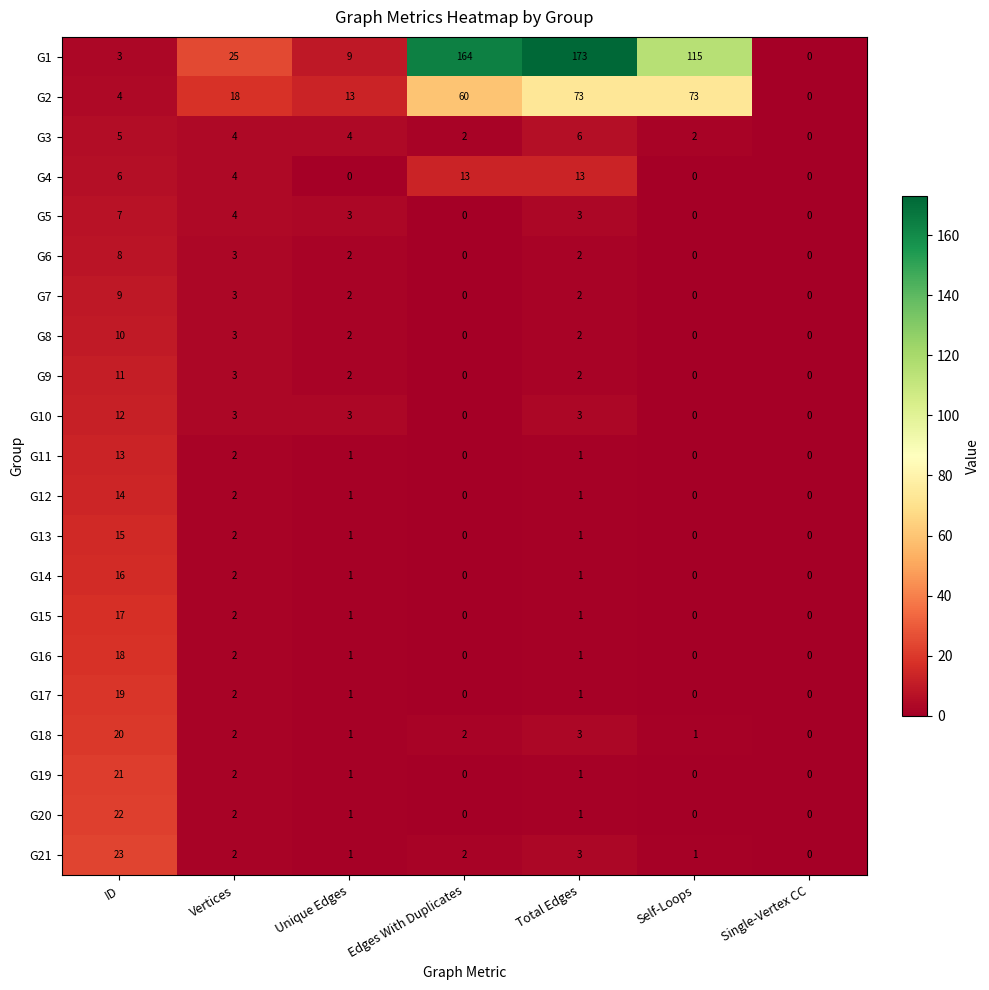

At which category is the sum across all series the highest?

Total Edges